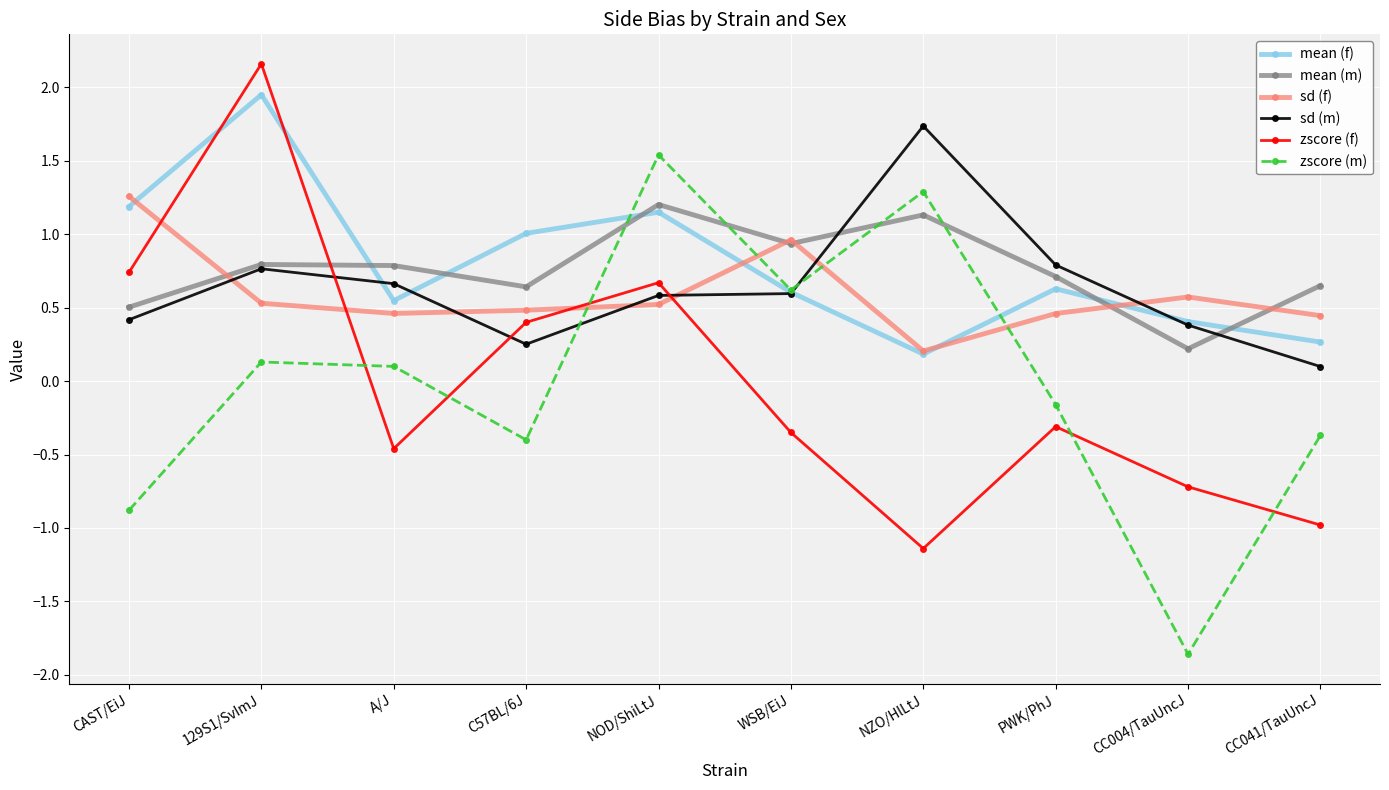

Does the chart have visible grid lines?

Yes